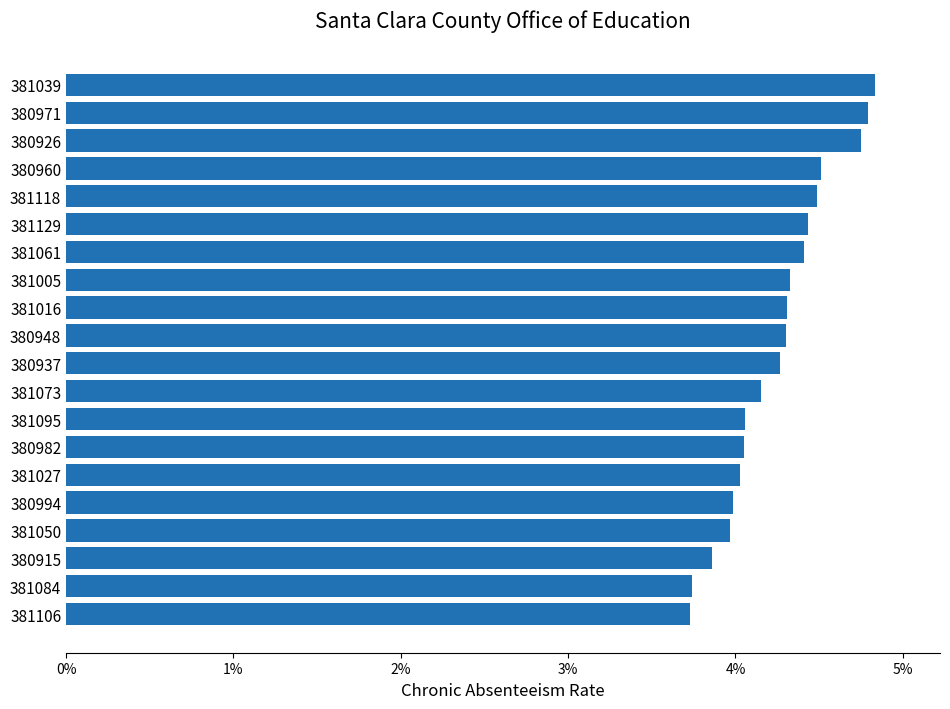

Are the bars grouped side by side (vs. stacked)?

No